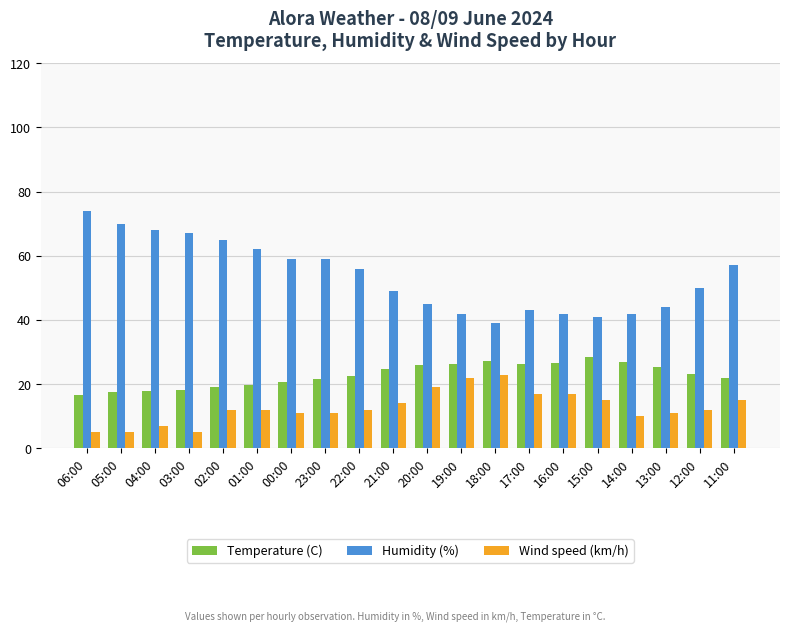

Between 23:00 and 21:00, which series saw the biggest shift?

Humidity (%)